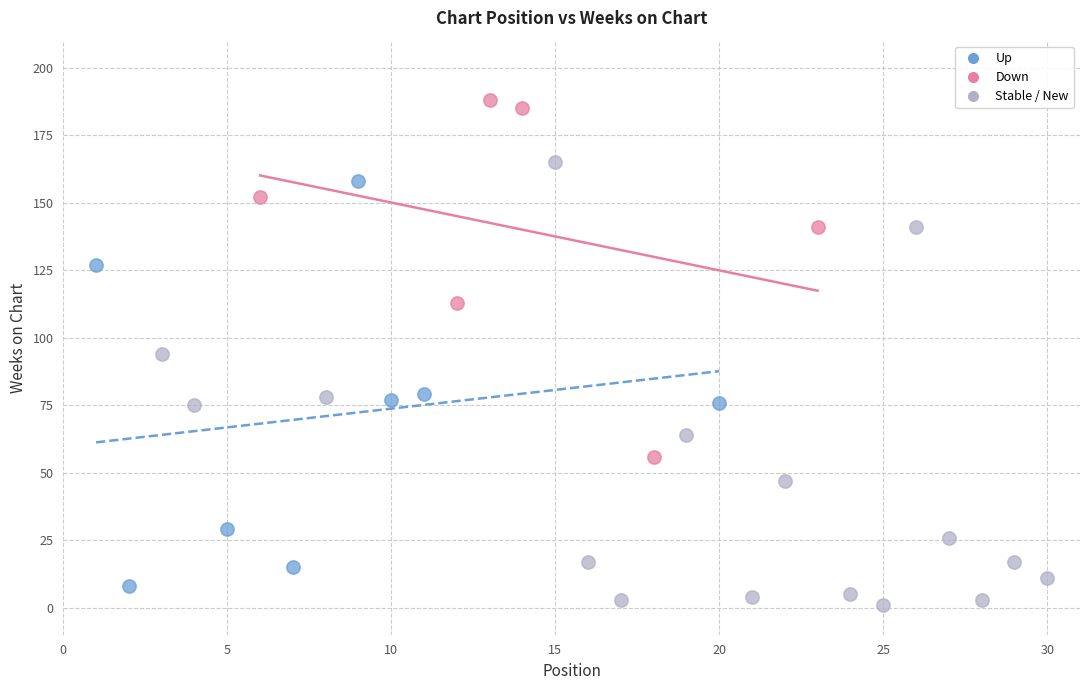

Which series reaches the minimum Y coordinate?

Stable / New